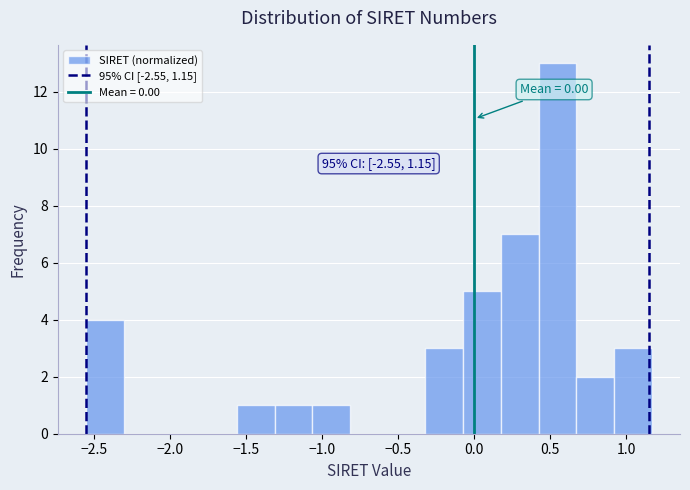

Which range on the x-axis has the tallest bar?

0.40 to 0.65